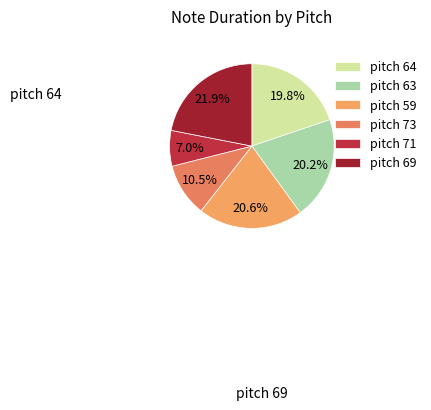

What is the smallest slice in the pie chart?

pitch 71